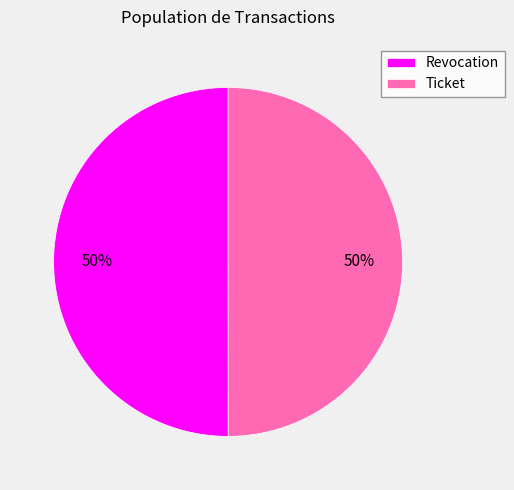

To the nearest percent, what is the combined percentage of Revocation and Ticket?

100%